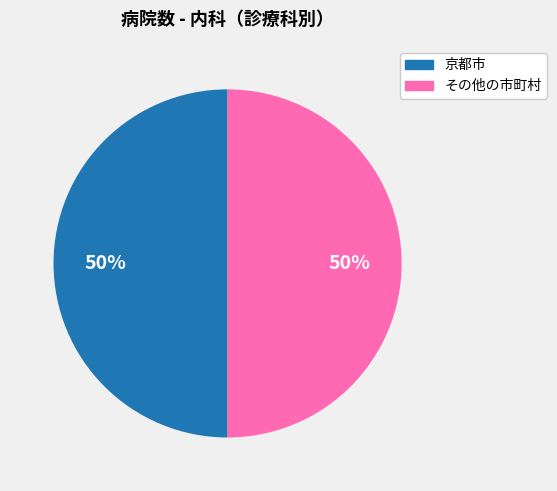

To the nearest percent, what is the average slice percentage?

50%